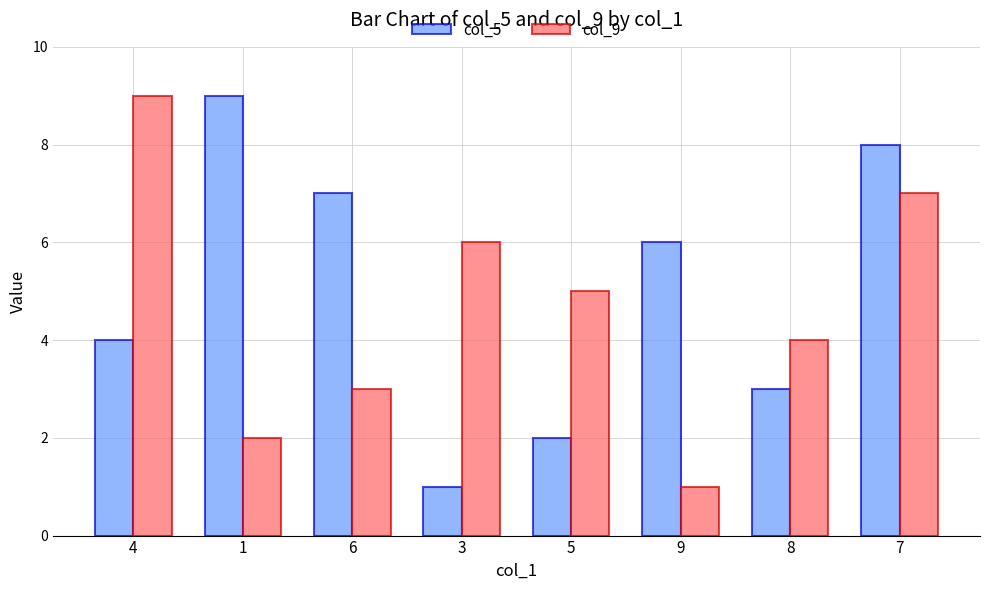

Reading left to right, what are all the values shown in this chart?

col_5: 4=4	1=9	6=7	3=1	5=2	9=6	8=3	7=8
col_9: 4=9	1=2	6=3	3=6	5=5	9=1	8=4	7=7